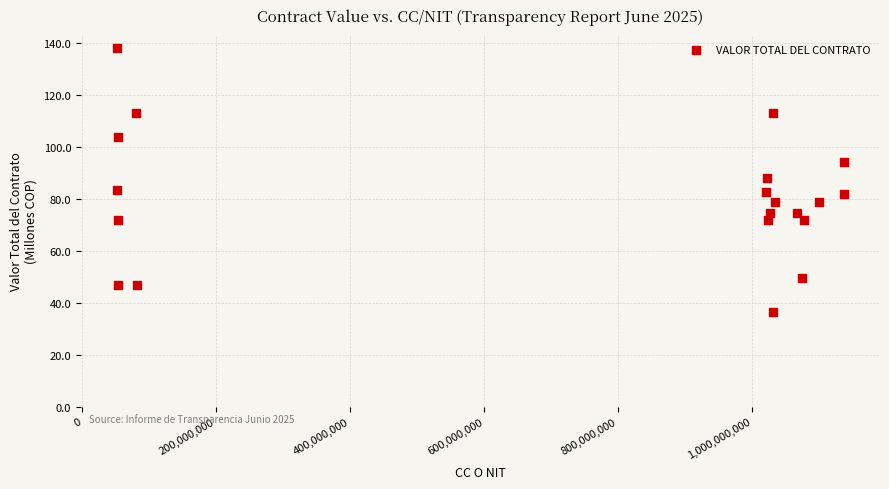

What is the range of Y values (max minus min)?

101.6